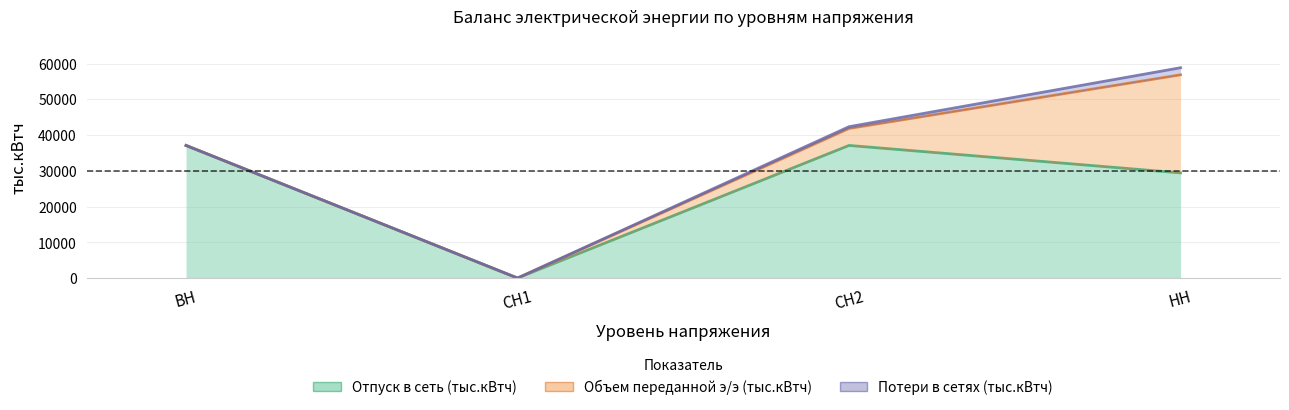

True or false: Объем переданной э/э (тыс.кВтч) has a value of 0.0 at ВН.

True